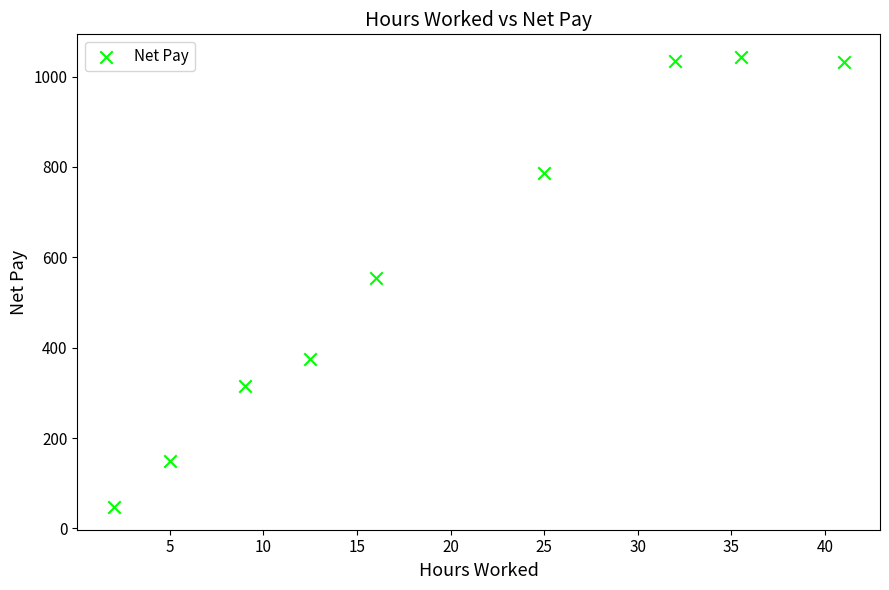

What is the range of X values (max minus min)?

39.0